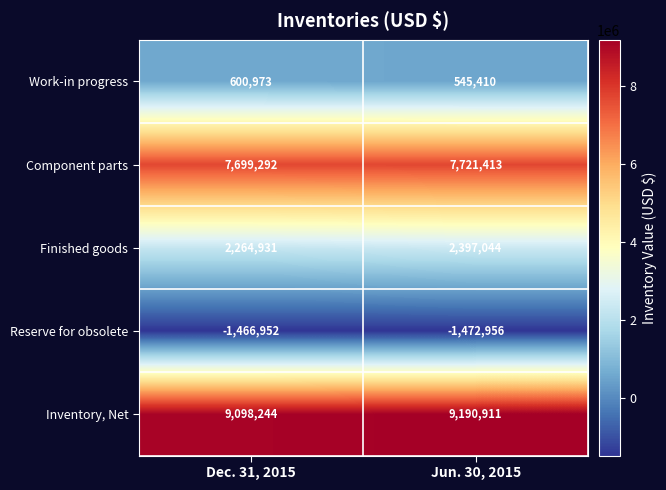

Rank the series by their maximum value, from lowest to highest.

Reserve for obsolete, Work-in progress, Finished goods, Component parts, Inventory, Net